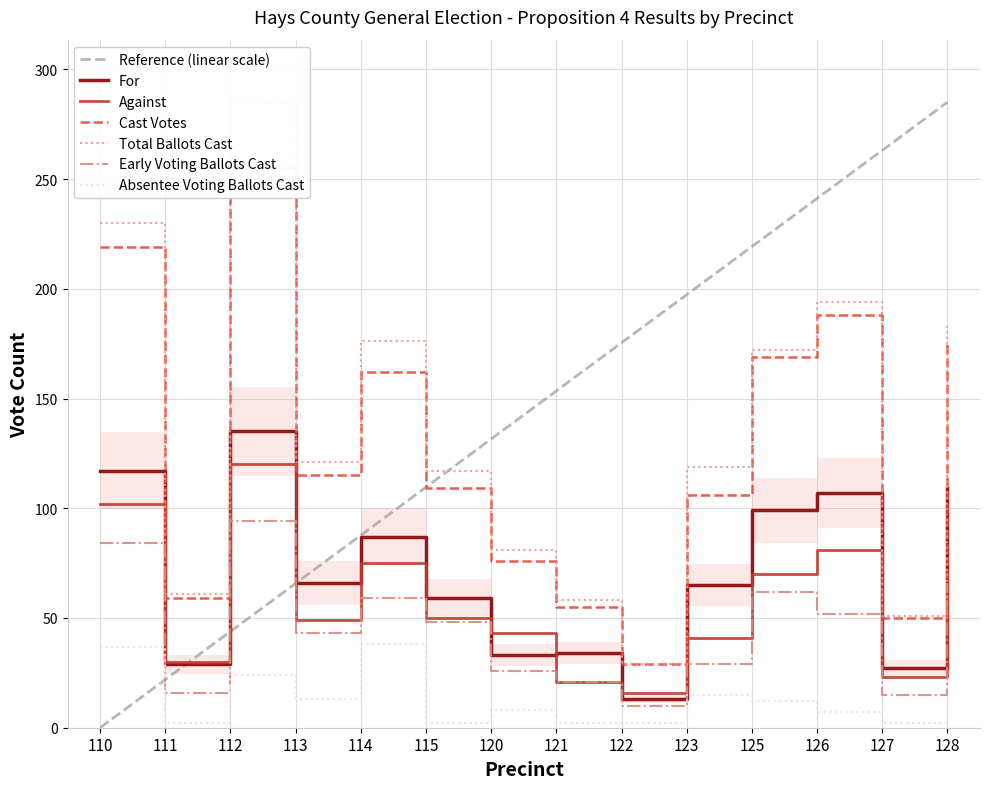

The Against series shows 102 at 110. True or false?

True